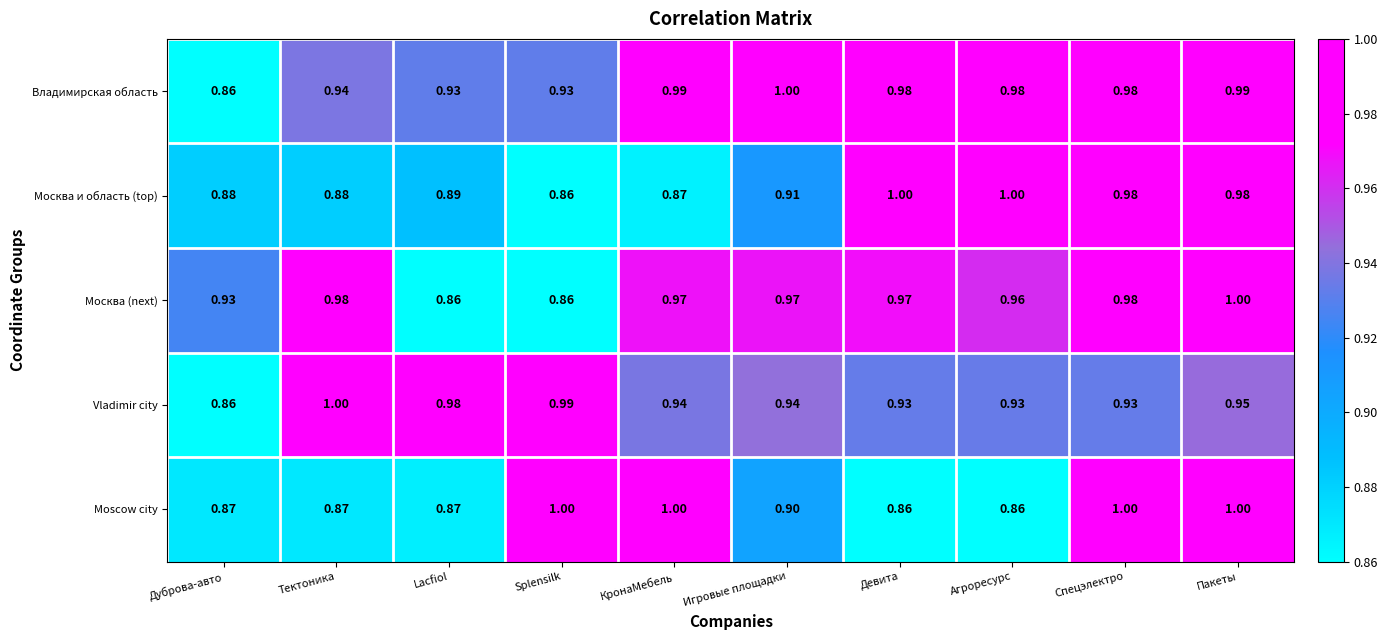

At which label does Владимирская область reach its peak?

Игровые площадки